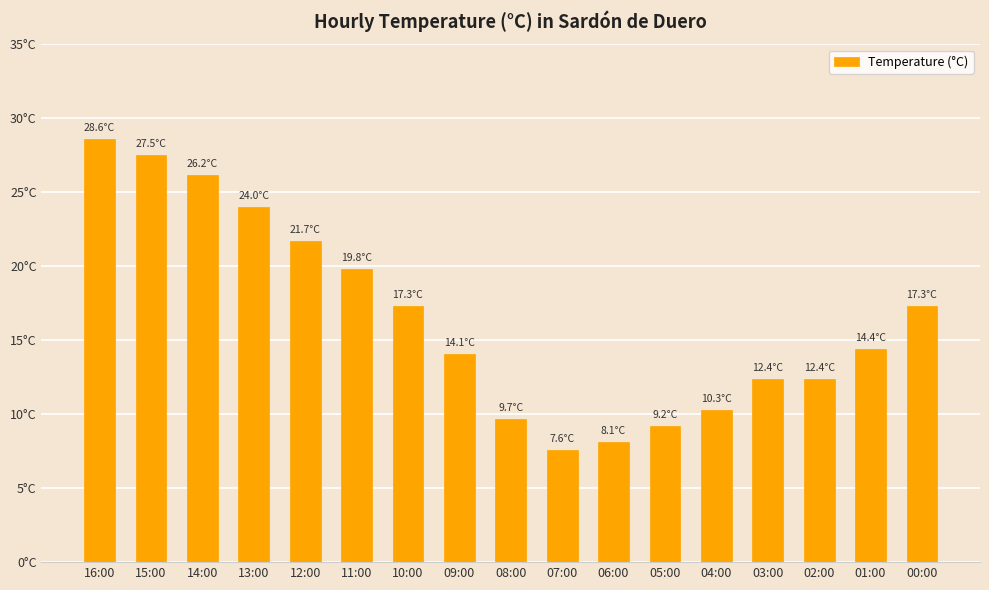

Which has a higher value, 15:00 or 11:00?

15:00